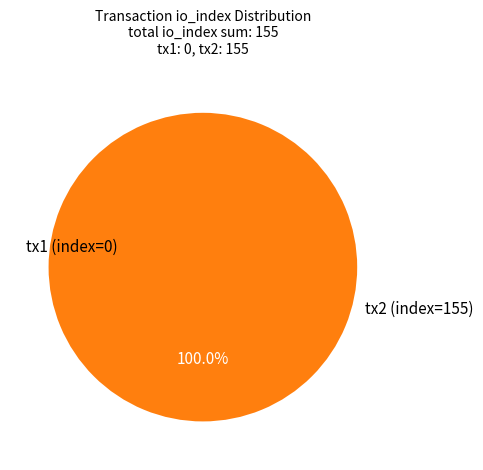

How many segments does this pie chart have?

2